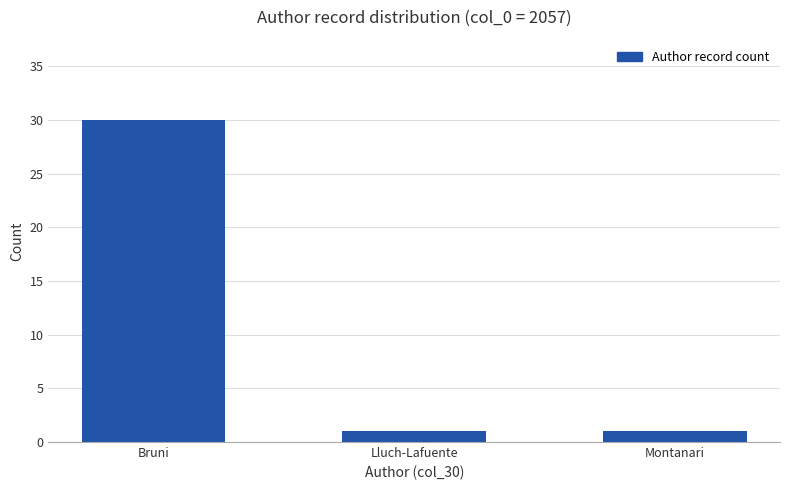

How many categories are shown in the chart?

3